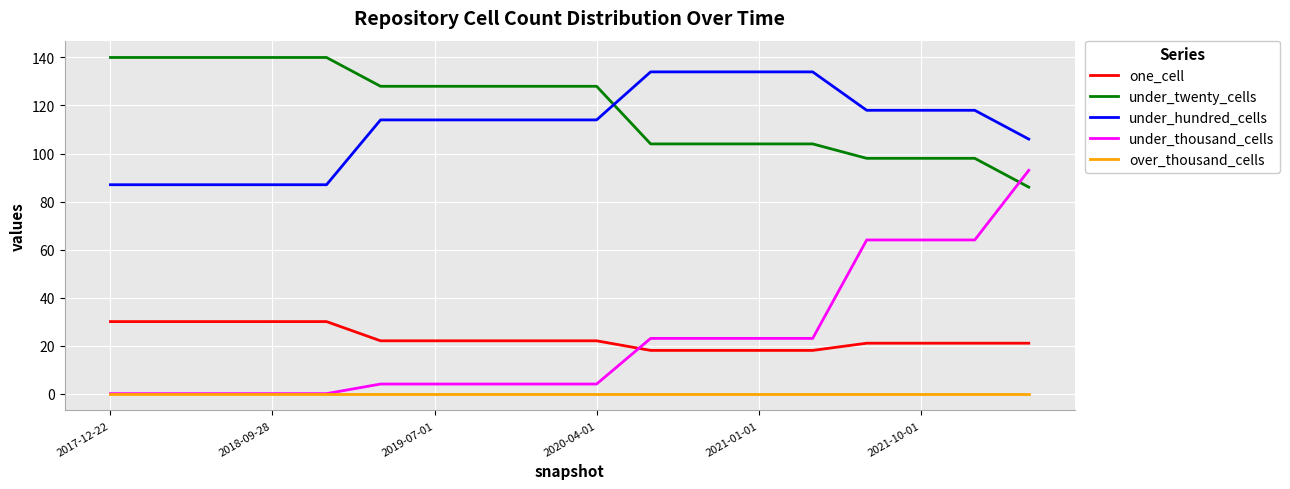

What is the sum of all one_cell values?

416